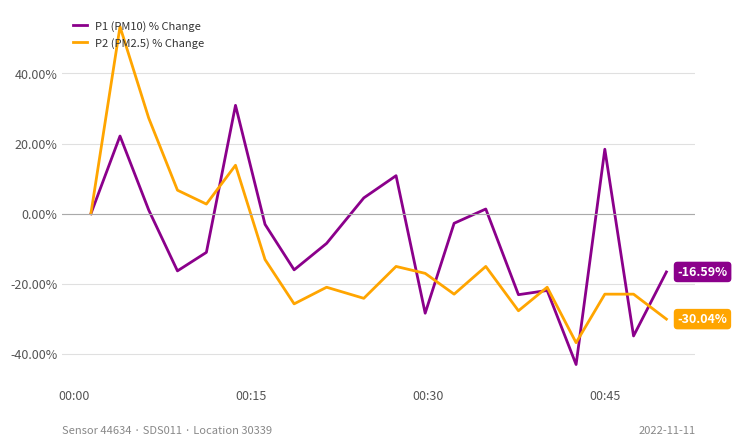

True or false: P2 (PM2.5) % Change and P1 (PM10) % Change intersect in this chart.

True